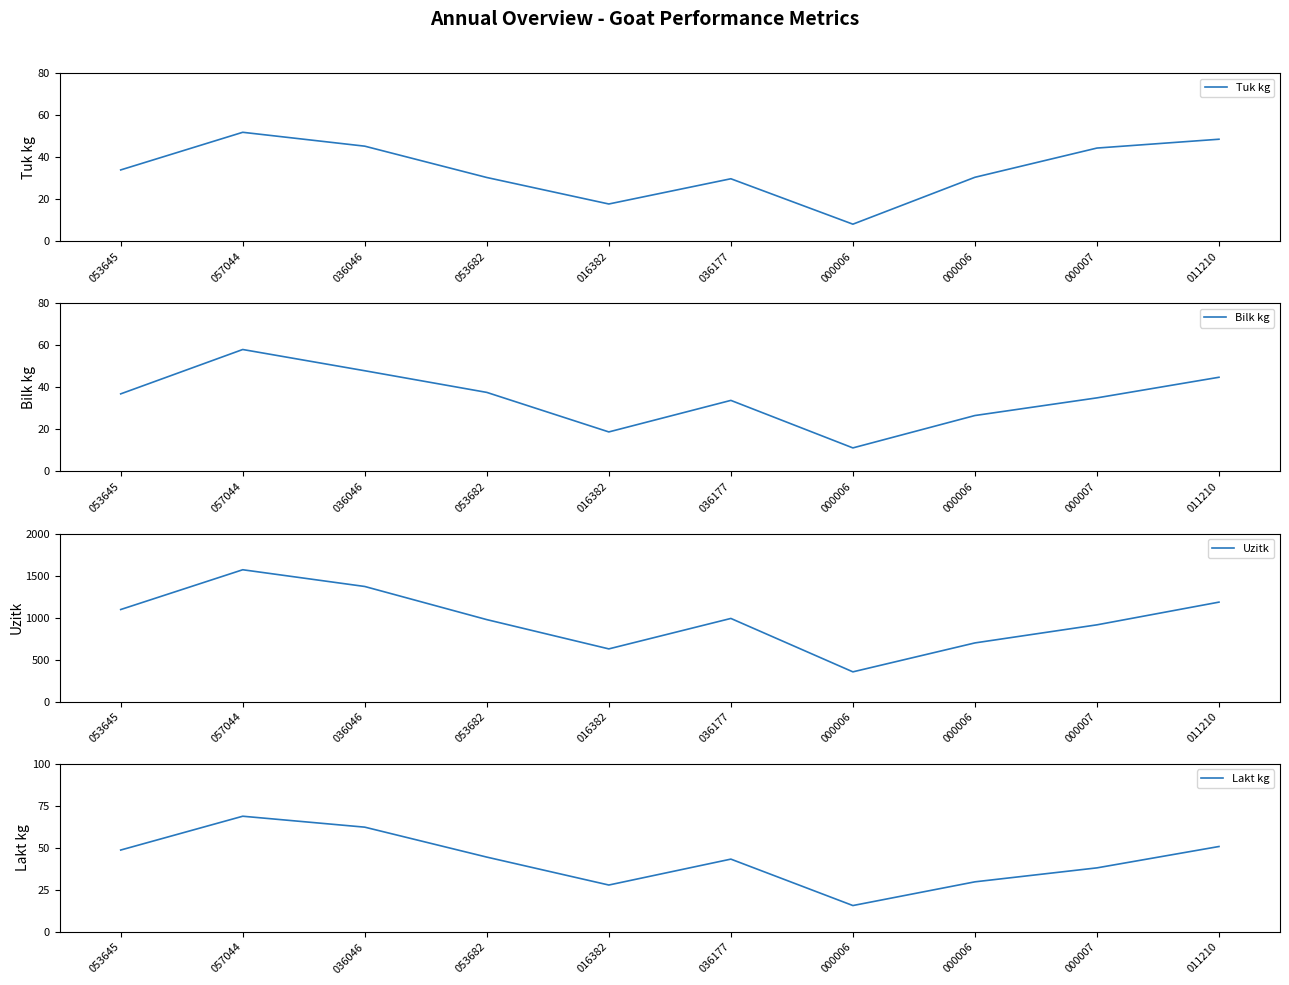

Rank the series by their maximum value, from lowest to highest.

Tuk kg, Bilk kg, Lakt kg, Uzitk